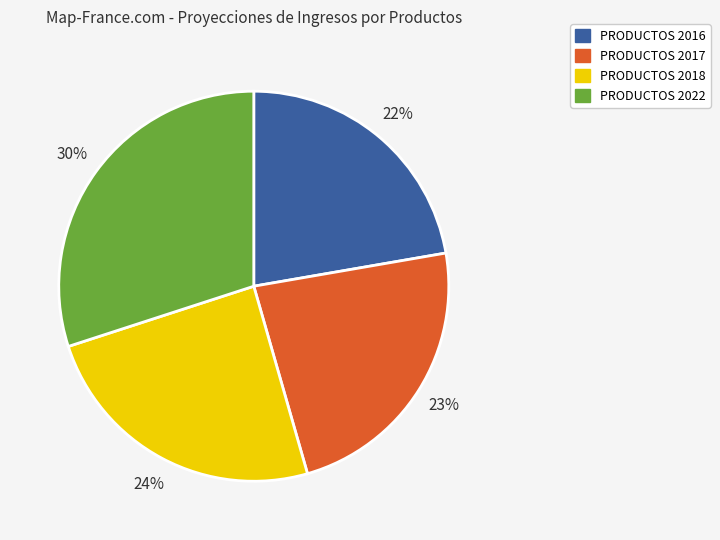

The PRODUCTOS 2017 slice represents 23% of the pie. True or false?

True